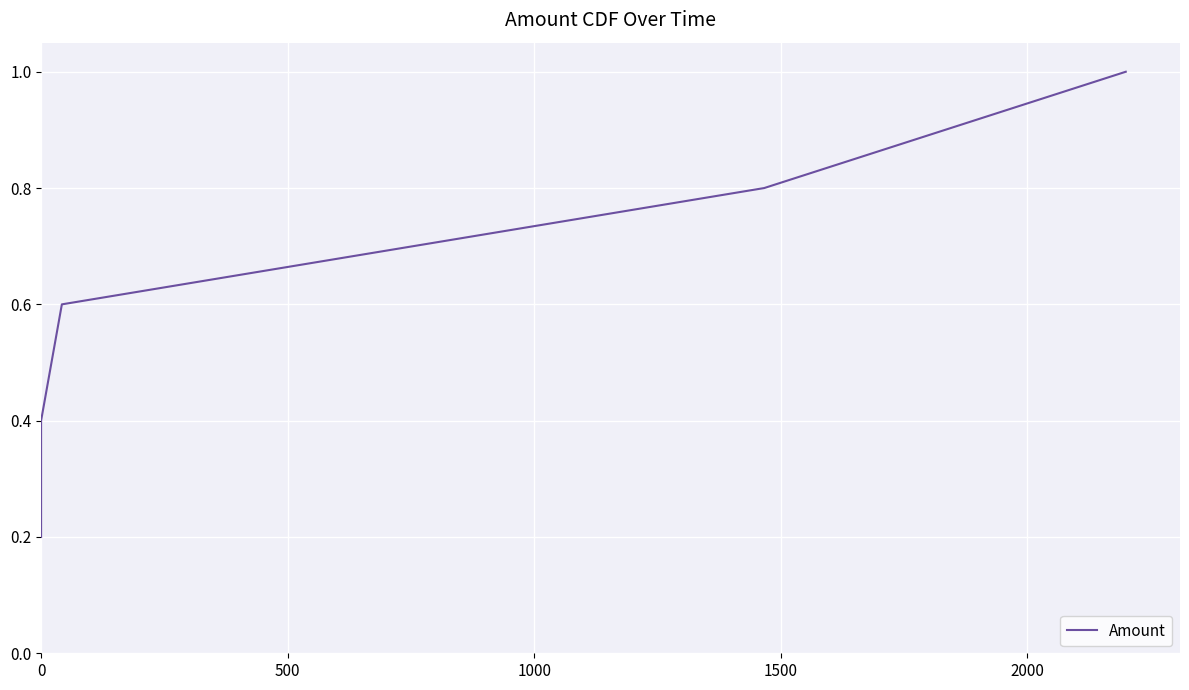

List the labels in order of value, smallest first.

0, 500, 1000, 1500, 2000